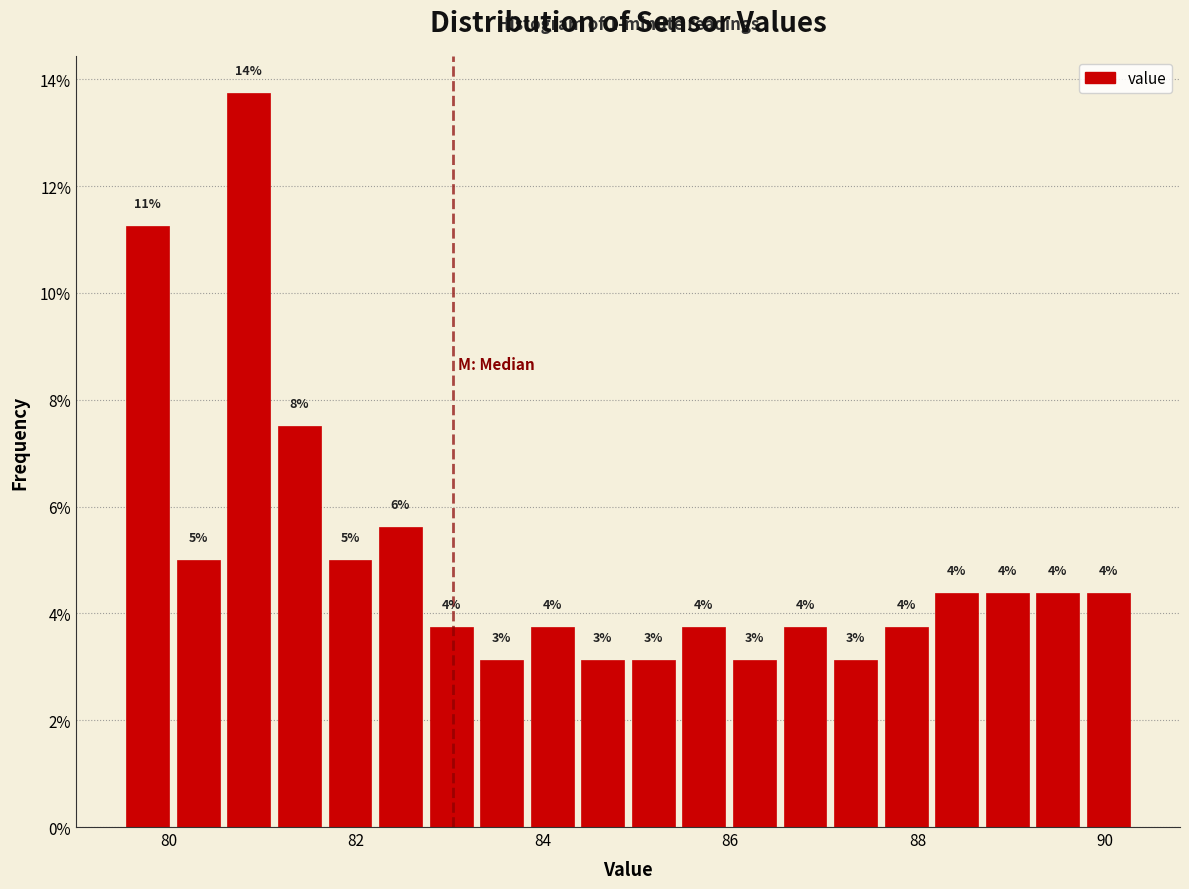

Read against the x-axis, roughly where is the centre of the tallest bar?

80.8